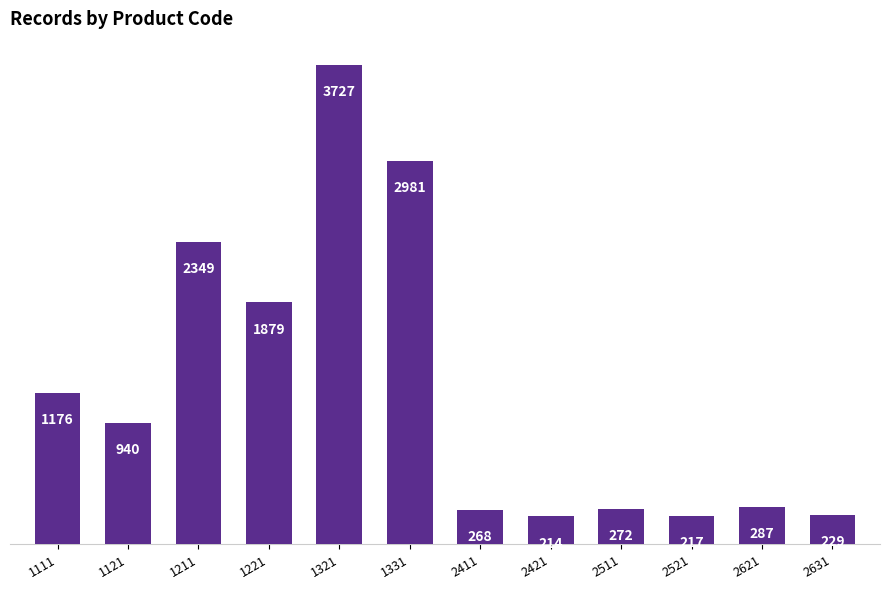

Rank the categories by value from lowest to highest.

2421, 2521, 2631, 2411, 2511, 2621, 1121, 1111, 1221, 1211, 1331, 1321